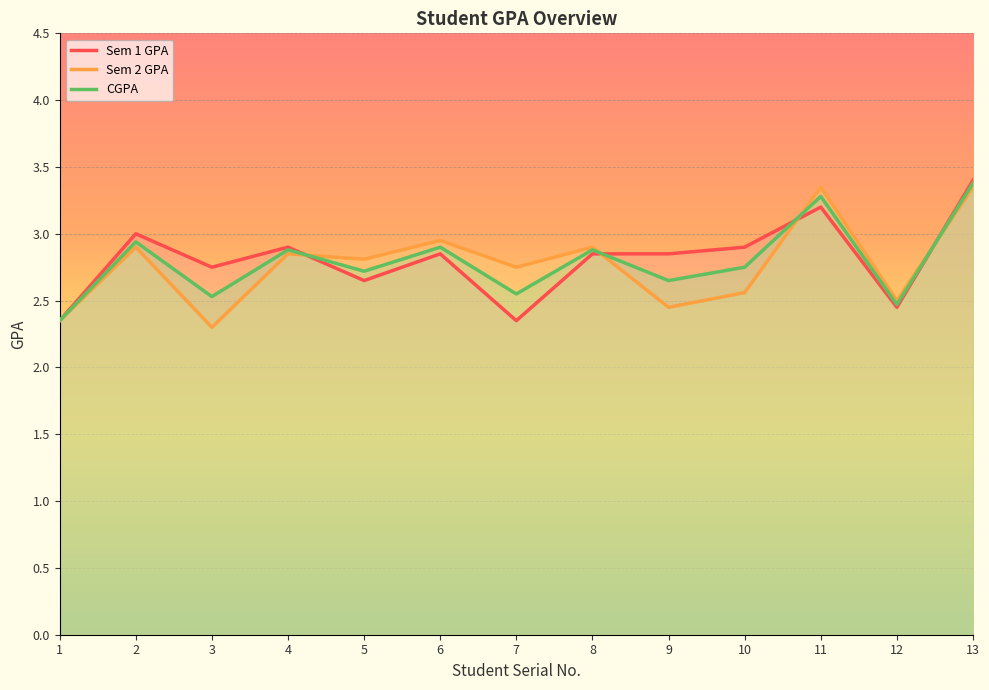

List the series in order of their overall mean, highest first.

Sem 1 GPA, CGPA, Sem 2 GPA